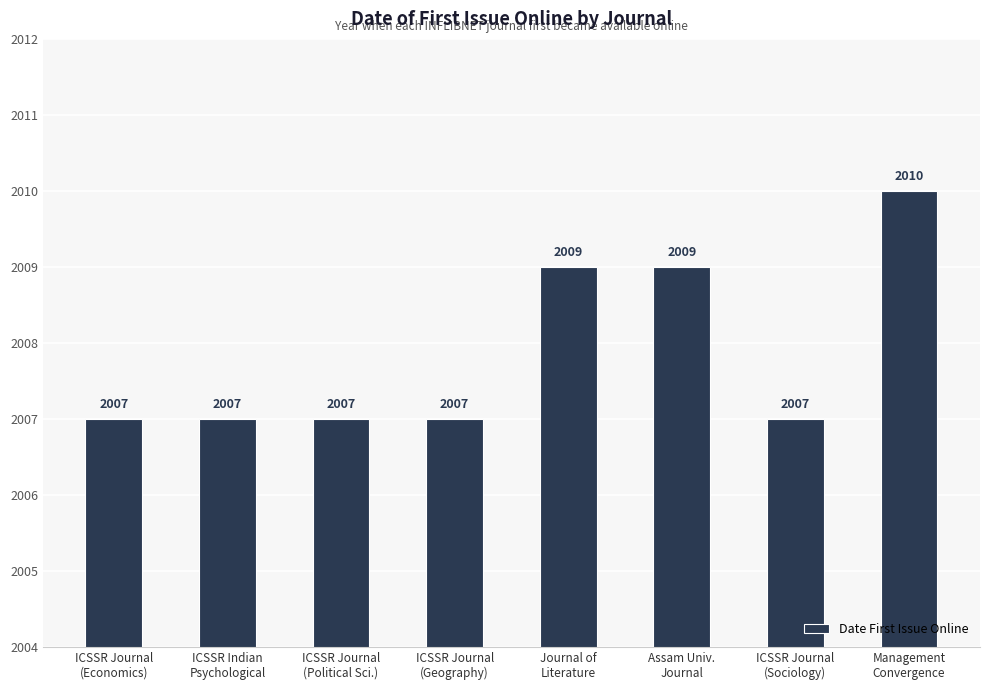

Which has a higher value, Journal of
Literature or ICSSR Journal
(Geography)?

Journal of
Literature